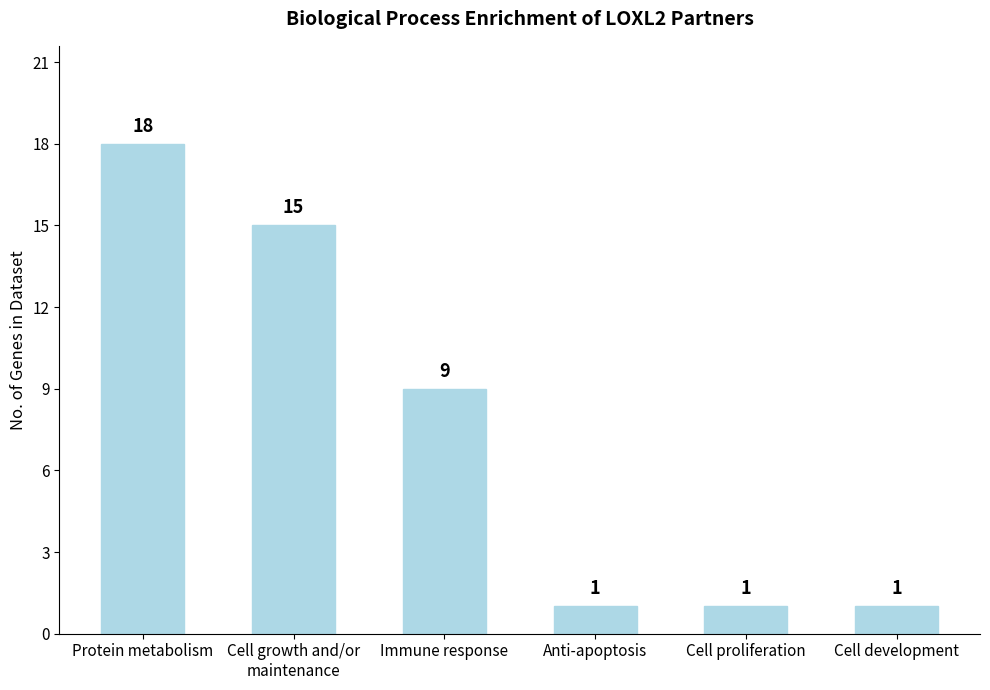

Which category has the highest value across all series?

Protein metabolism